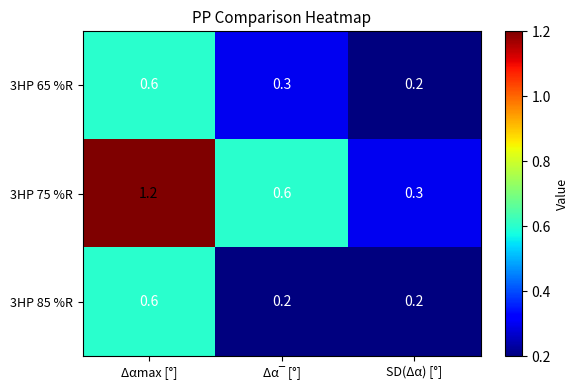

Count the number of categories in the chart.

3